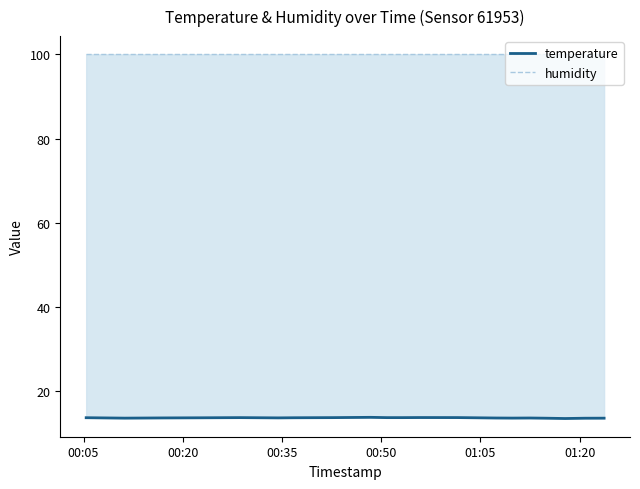

List the series in order of their overall mean, lowest first.

temperature, humidity